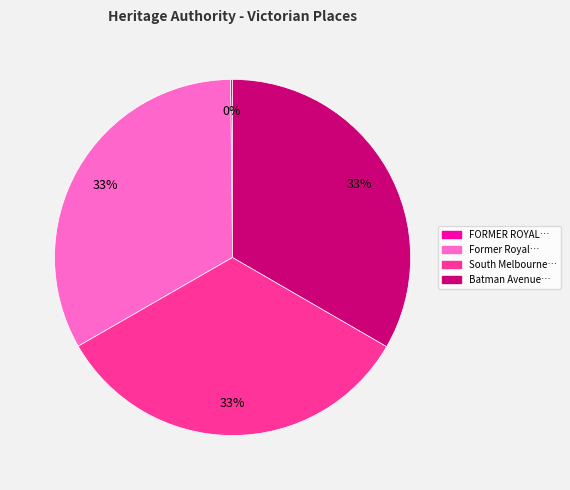

Is there any slice that represents more than half of the pie?

No